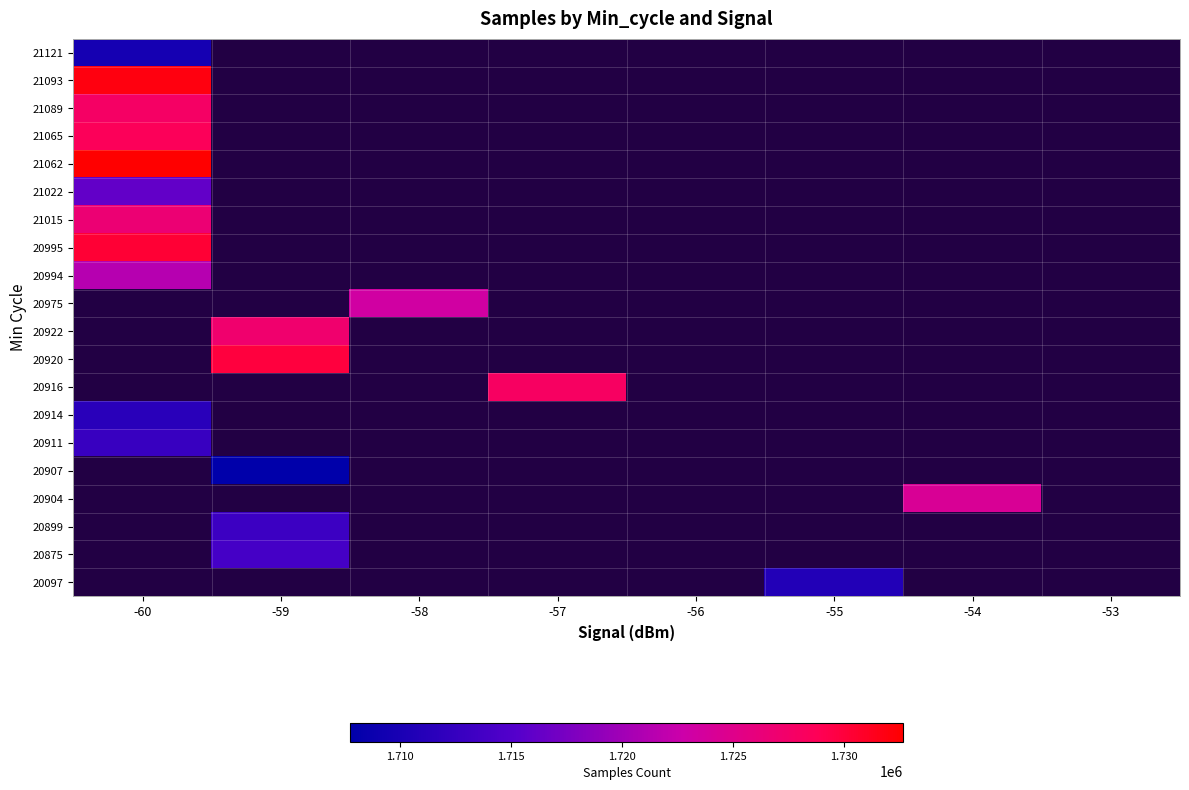

Is it true that 21093 equals 1731927.0 at -60?

True